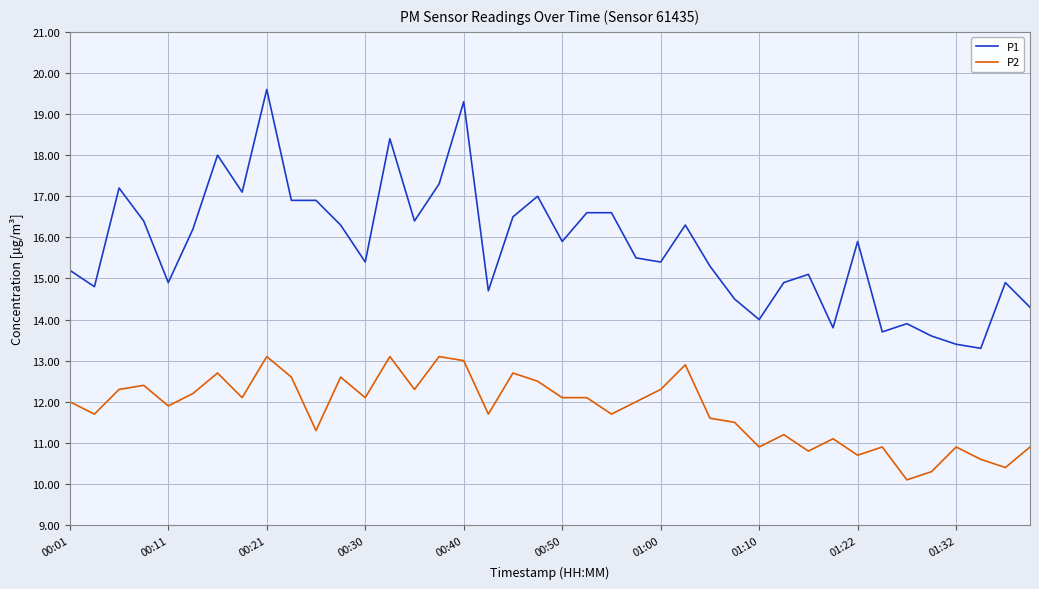

How many lines are shown in the chart?

2